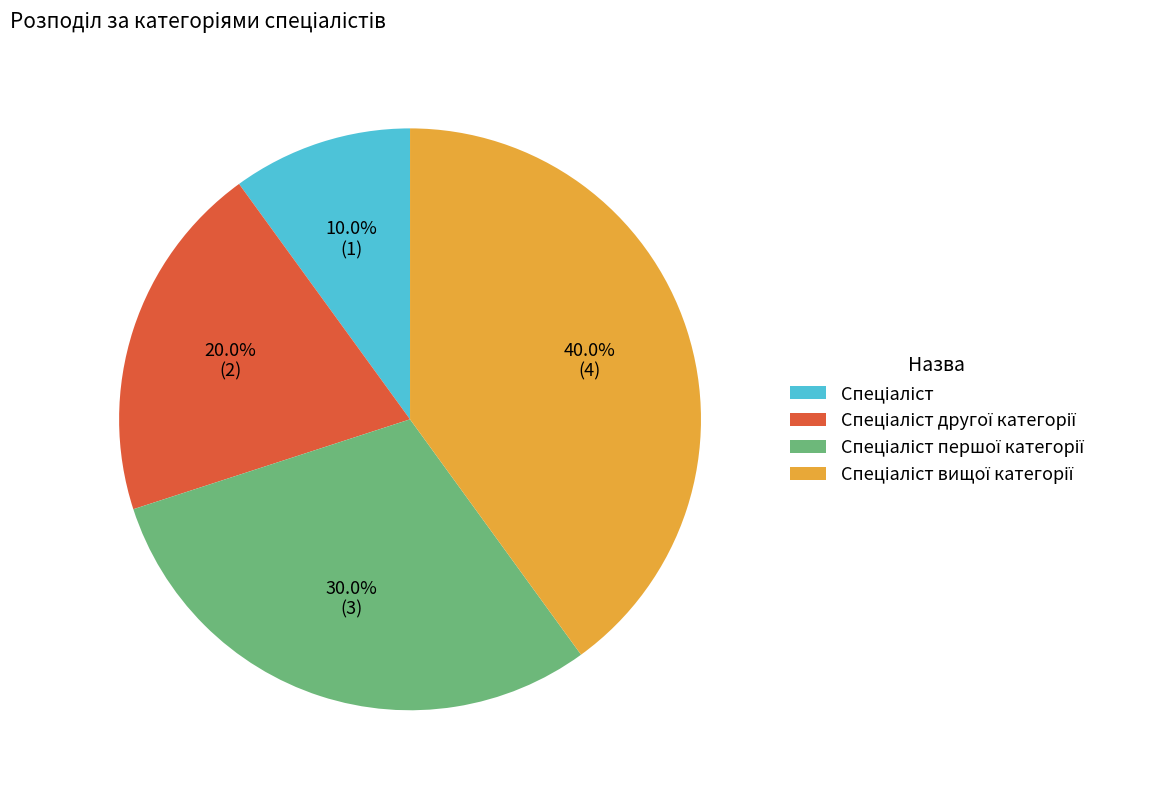

Is there any slice that represents more than half of the pie?

No